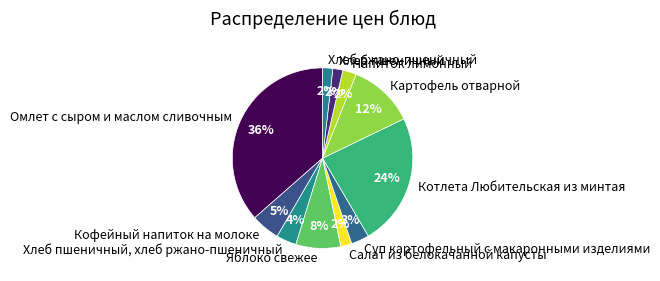

Count the number of slices in the pie.

11